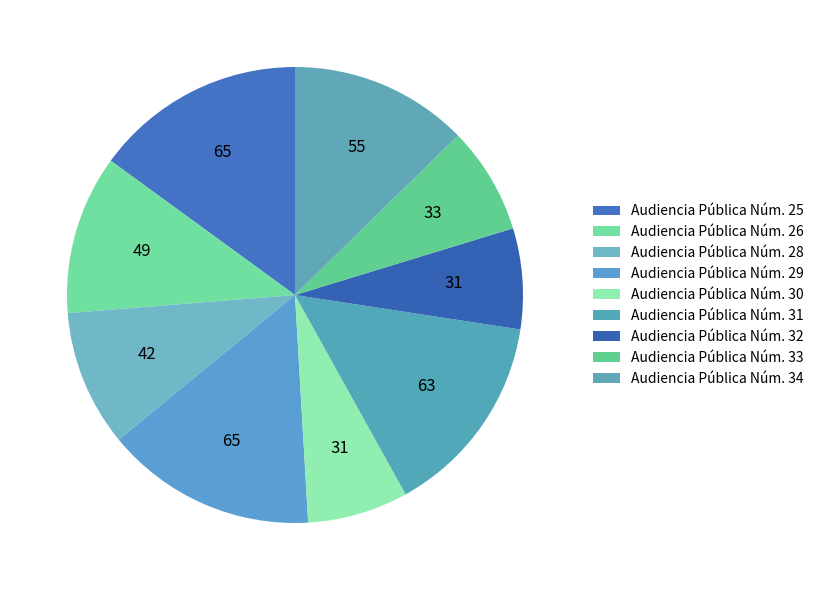

Rank the categories by value from highest to lowest.

Audiencia Pública Núm. 25, Audiencia Pública Núm. 29, Audiencia Pública Núm. 31, Audiencia Pública Núm. 34, Audiencia Pública Núm. 26, Audiencia Pública Núm. 28, Audiencia Pública Núm. 33, Audiencia Pública Núm. 30, Audiencia Pública Núm. 32